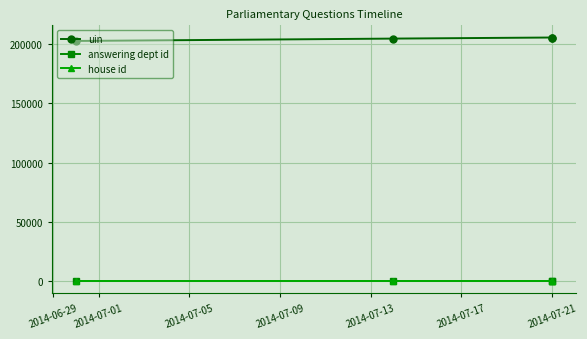

True or false: uin has a value of 67059 at 2014-06-29.

False